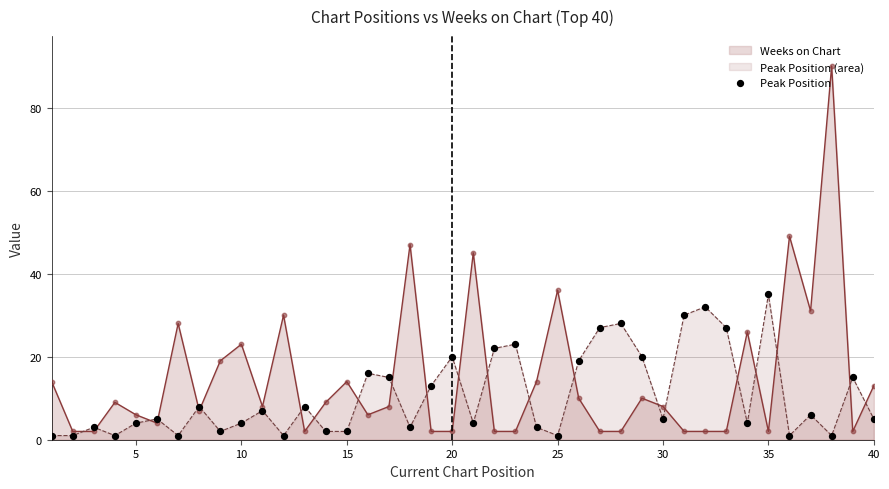

After their last crossing, which series has the higher values: Peak Position (area) or Weeks on Chart?

Weeks on Chart